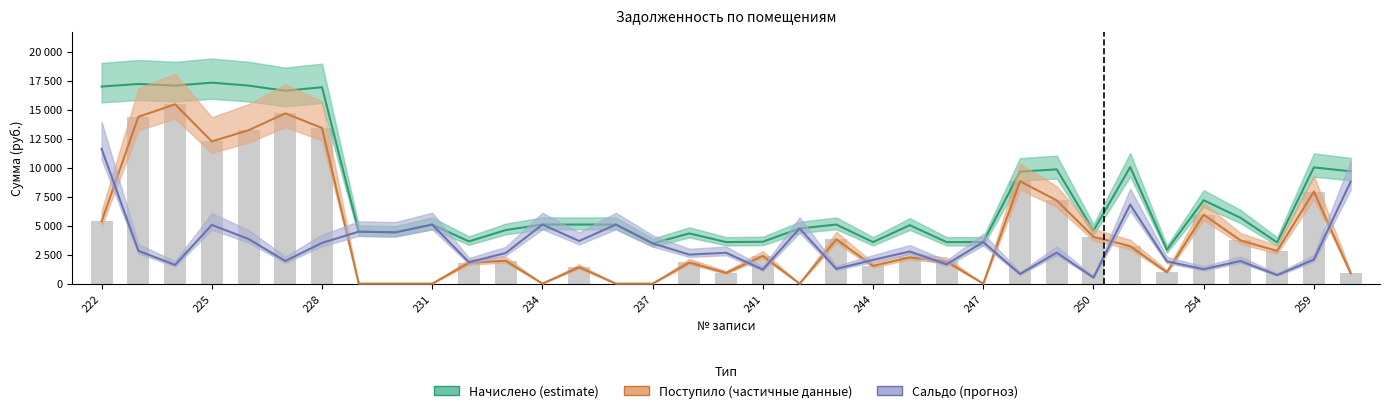

Rank the series at 228 from highest to lowest value.

Начислено (estimate), Поступило (частичные данные), Сальдо (прогноз)